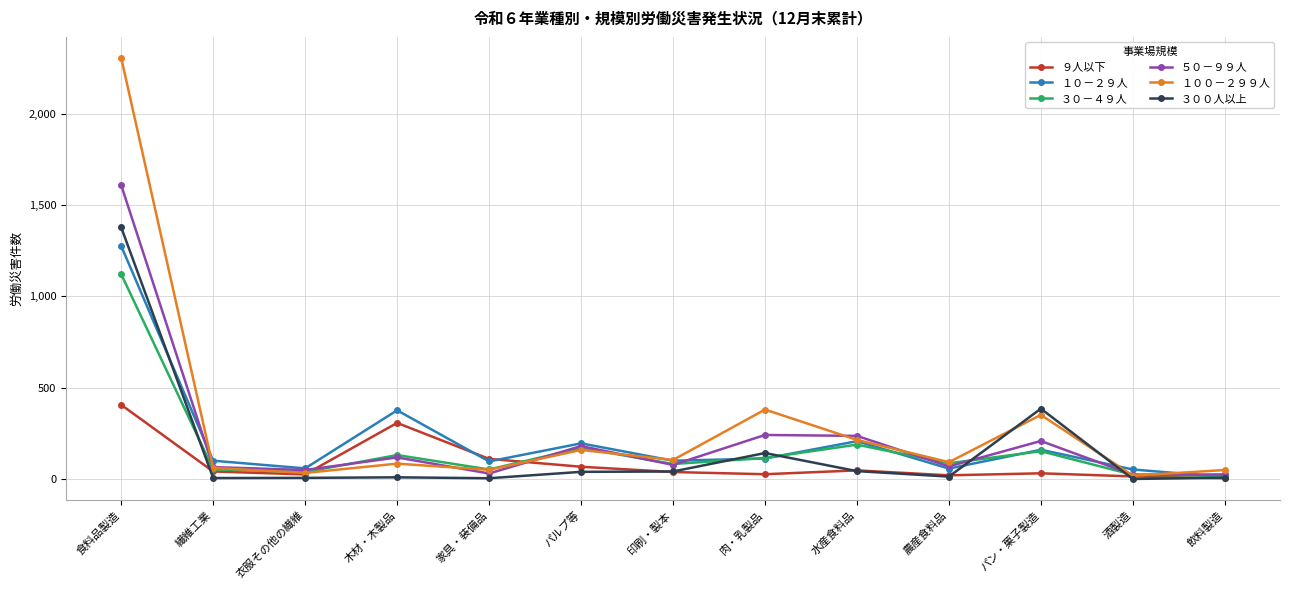

Which series has the largest total across all categories?

１００－２９９人